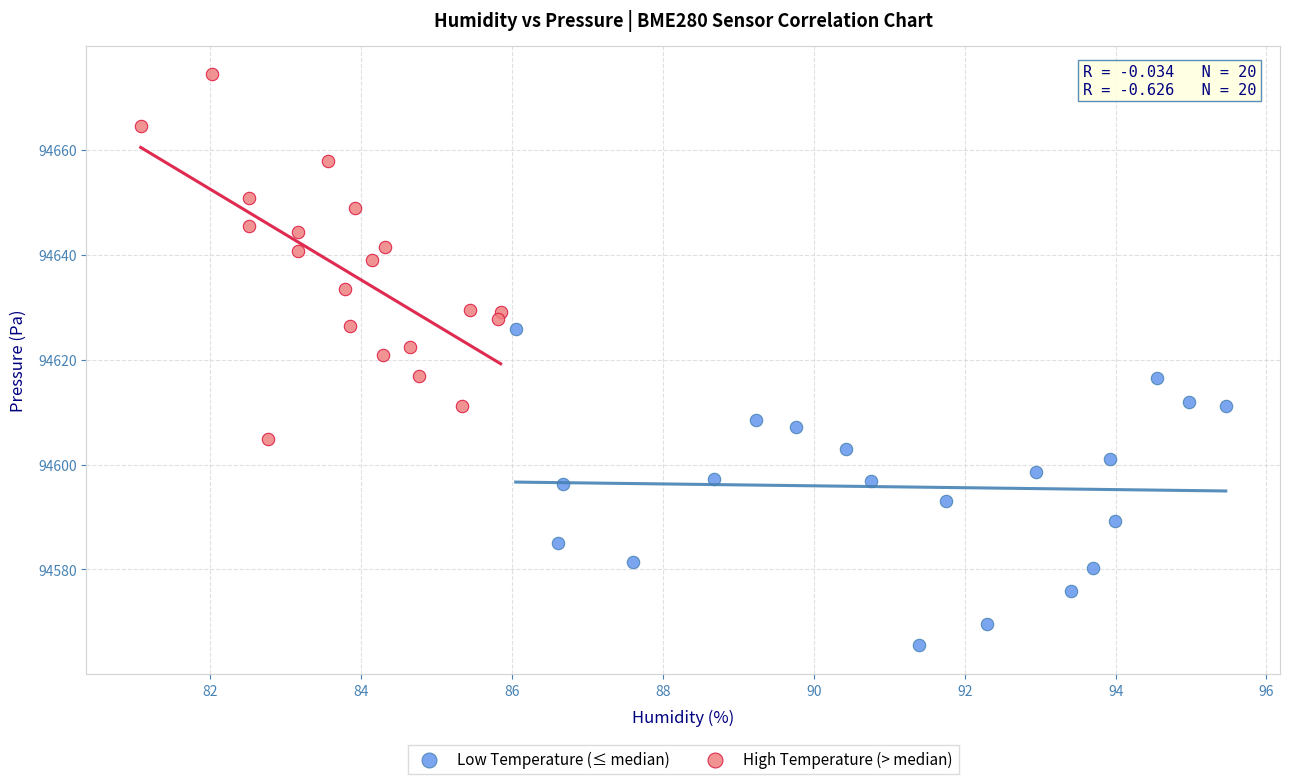

Which series contains the highest Y value?

High Temperature (> median)